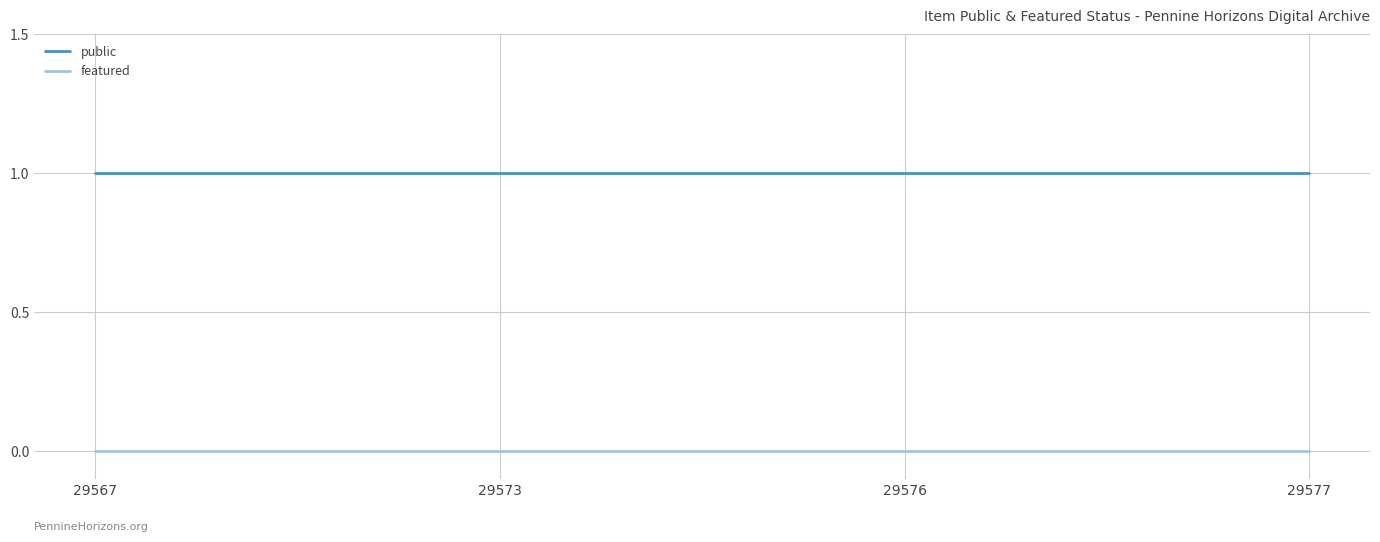

Is the value of public at 29576 greater than the value of featured at 29576?

Yes